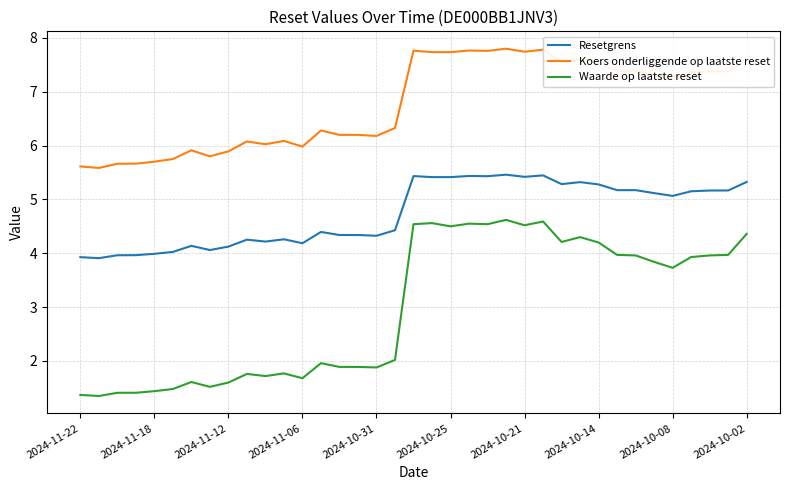

True or false: Koers onderliggende op laatste reset and Waarde op laatste reset cross at least once.

False